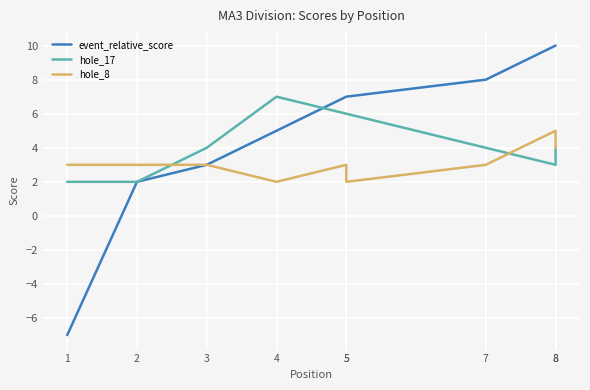

Is it true that hole_8 equals 4 at 8?

True